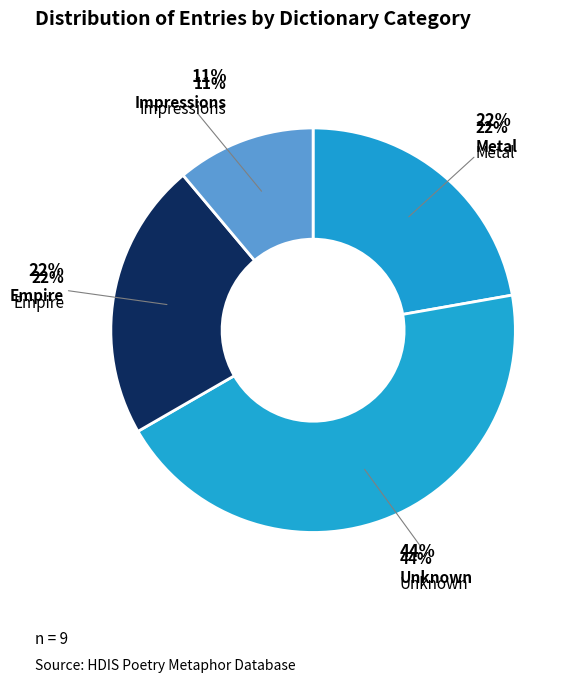

Which category has the biggest portion of the pie?

Unknown (4741)